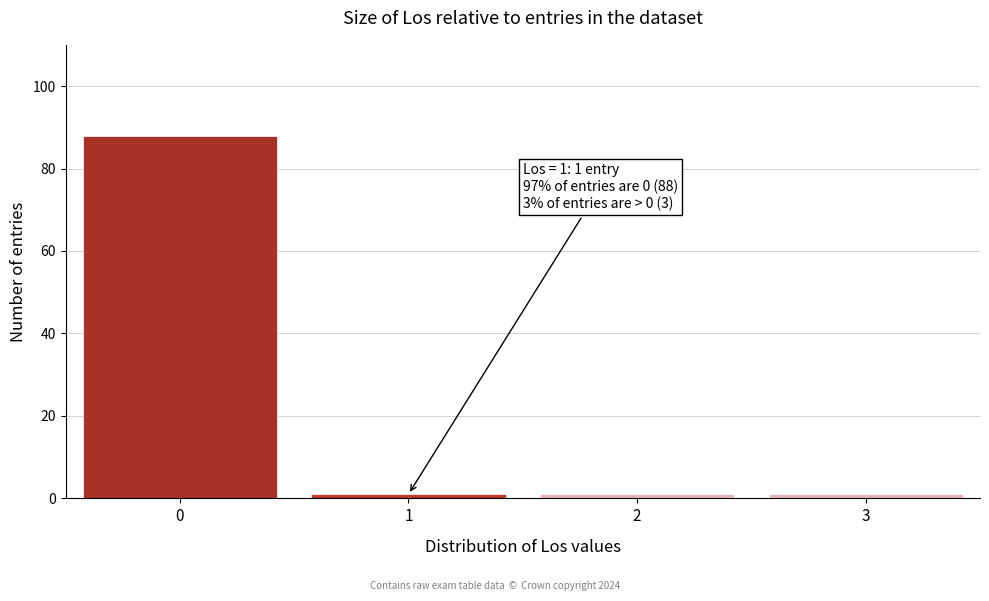

Reading right to left, transcribe all the data shown in this chart.

1	1	1	88